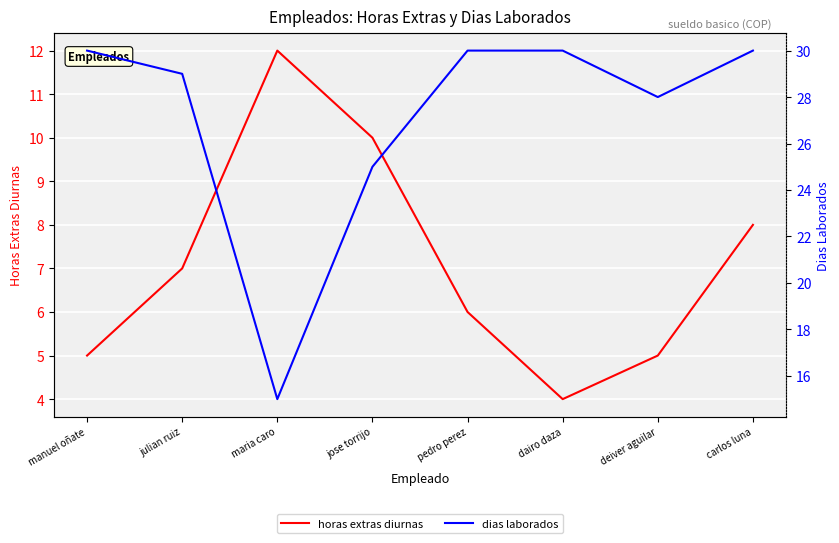

List the series in order of their peak value, lowest first.

horas extras diurnas, dias laborados